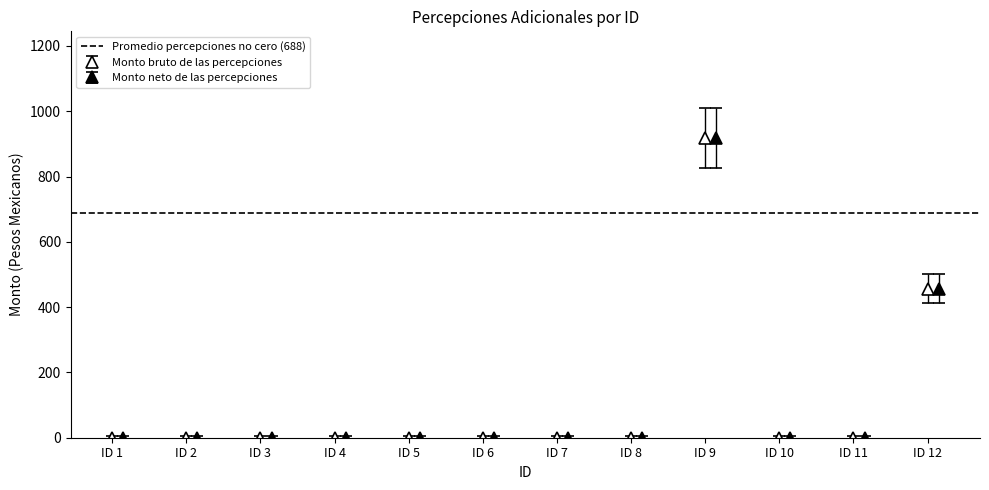

Between ID 1 and ID 12, which series saw the biggest shift?

Monto bruto